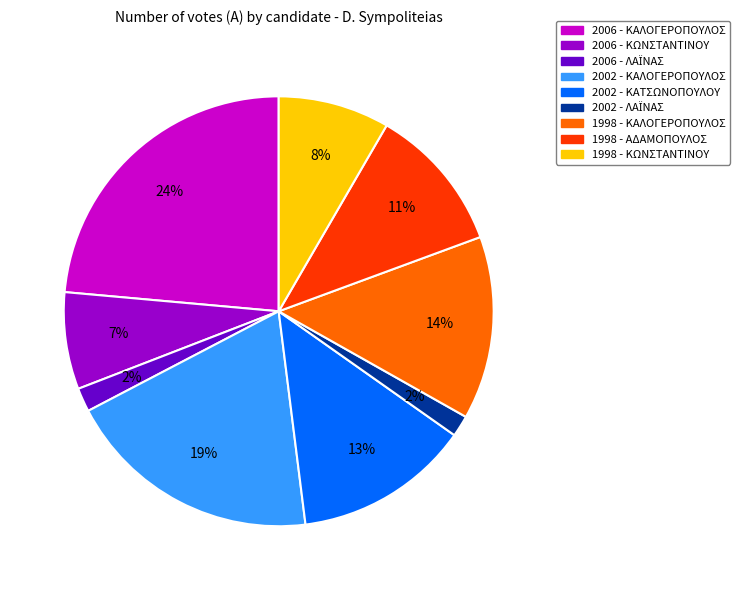

Combined, do 2006 - ΚΩΝΣΤΑΝΤΙΝΟΥ and 1998 - ΚΩΝΣΤΑΝΤΙΝΟΥ account for over 50%?

No